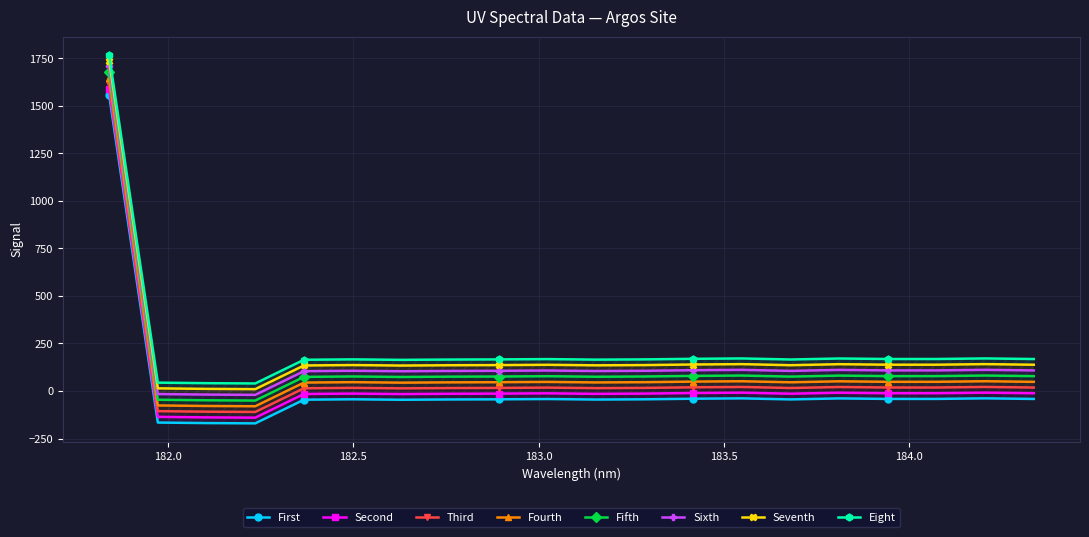

What is the difference between the values at 182.1045947288 and 183.9423730432?

127.1